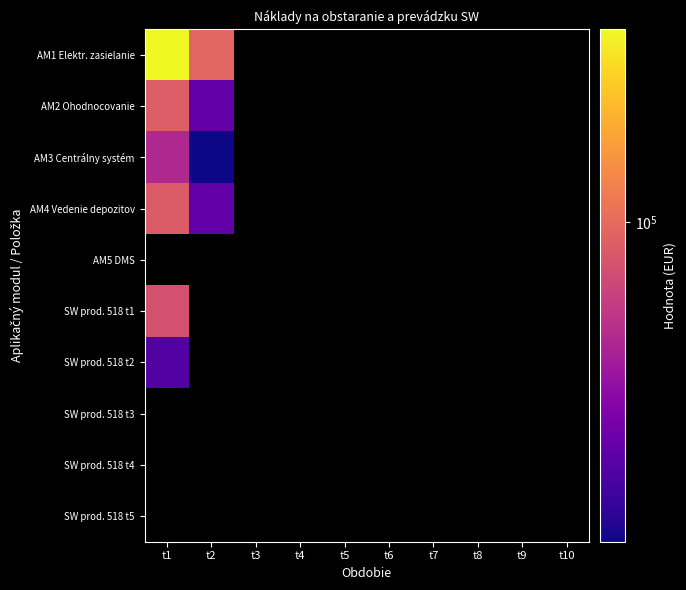

At which label is AM1 Elektr. zasielanie closest to 189246?

t1